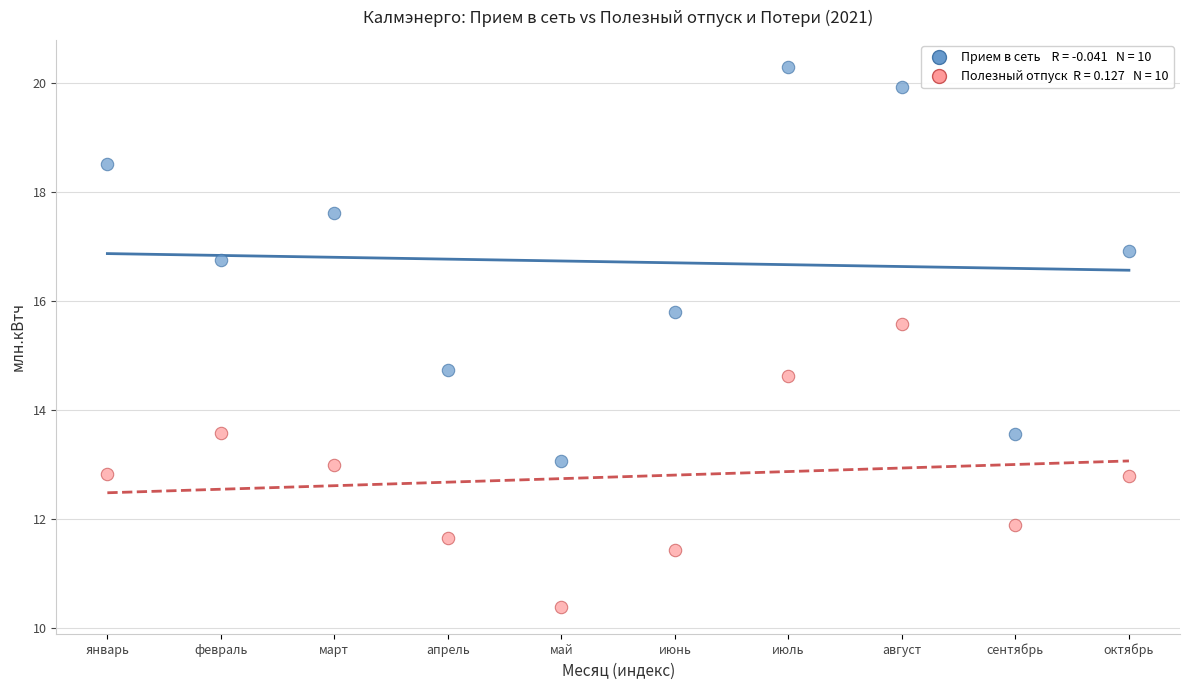

Across all series, what Y value is closest to 15?

14.7